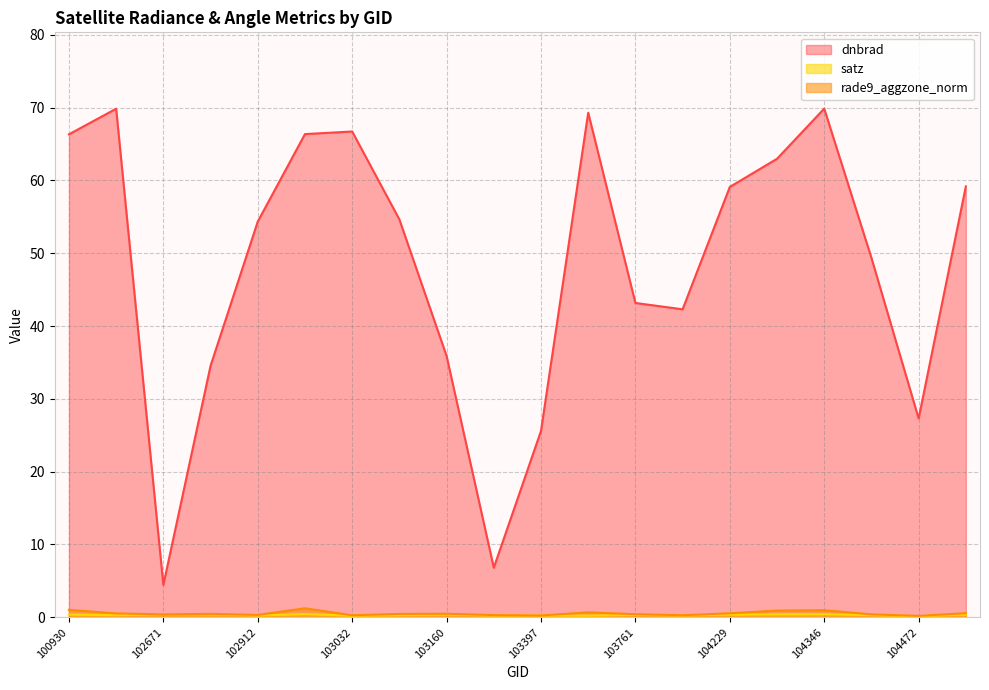

What is the difference between the dnbrad values at 107659 and 102912?

0.2